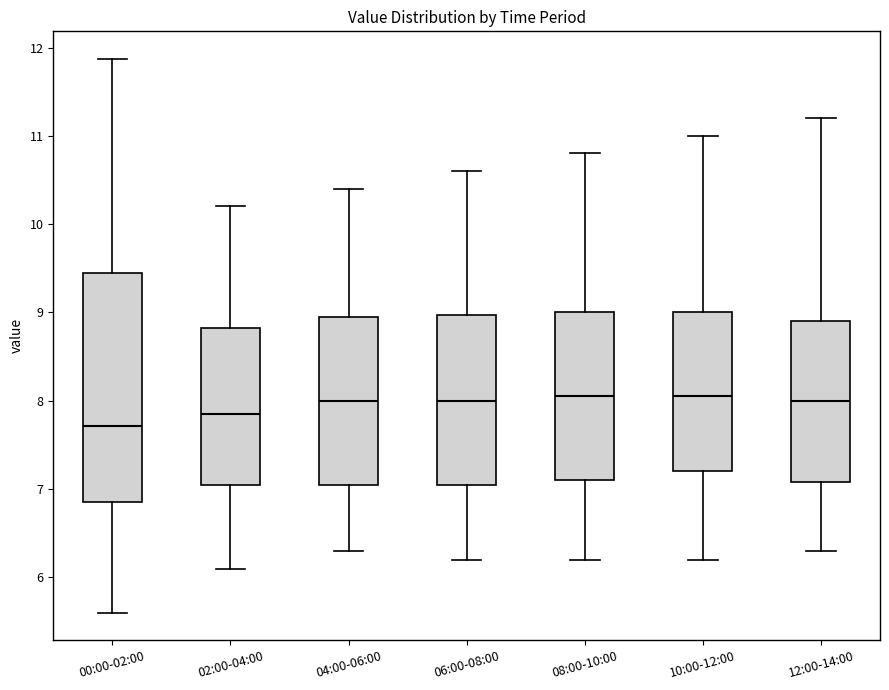

Which box has the lowest median line?

00:00-02:00